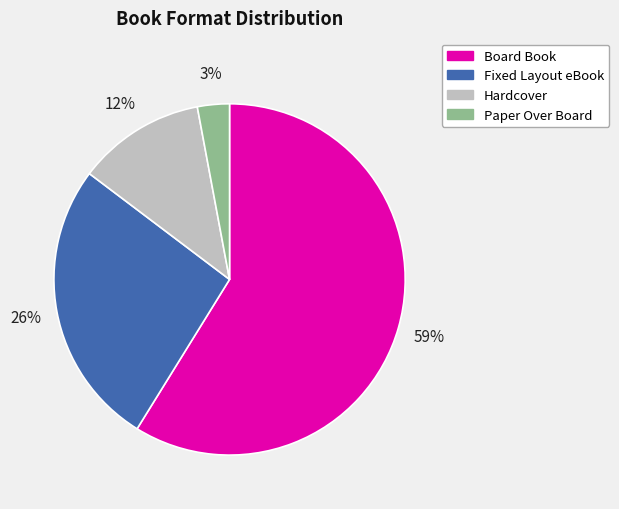

Which has a higher value, Board Book or Paper Over Board?

Board Book